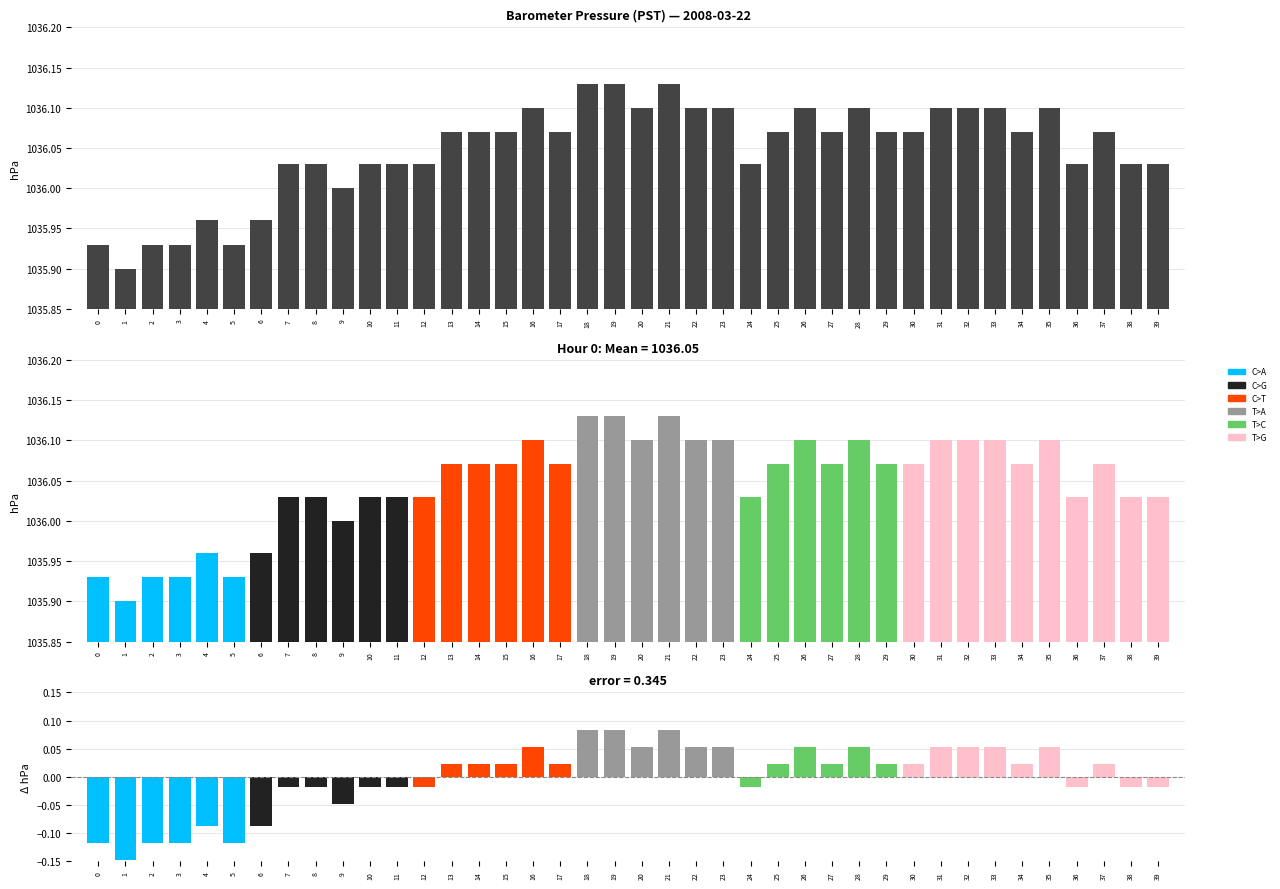

Is the value of Hour 0 raw at 22 greater than the value of error at 3?

Yes